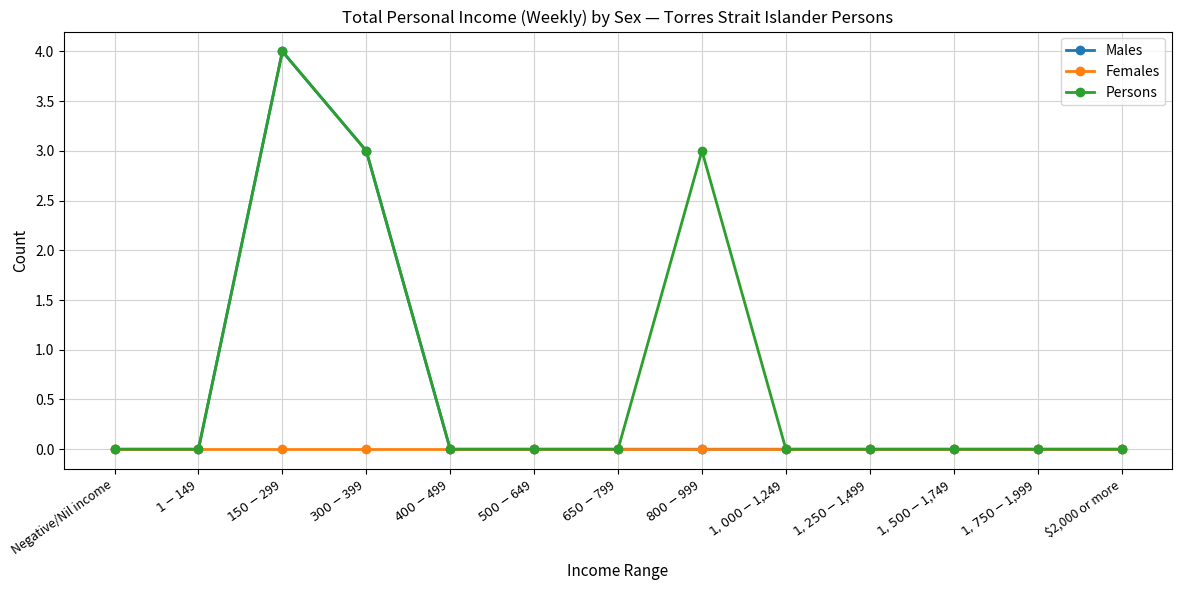

Is it true that Males equals -3 at $800-$999?

False